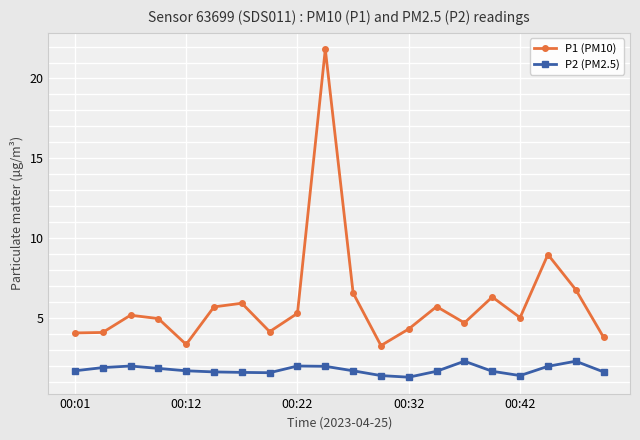

True or false: P1 (PM10) has more than 1 points higher than both neighbors.

True